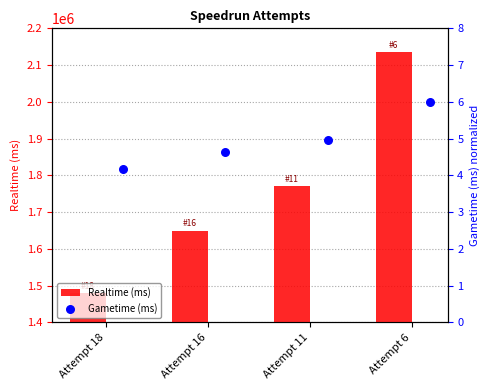

Which series has the widest spread of Y values?

Realtime (ms)